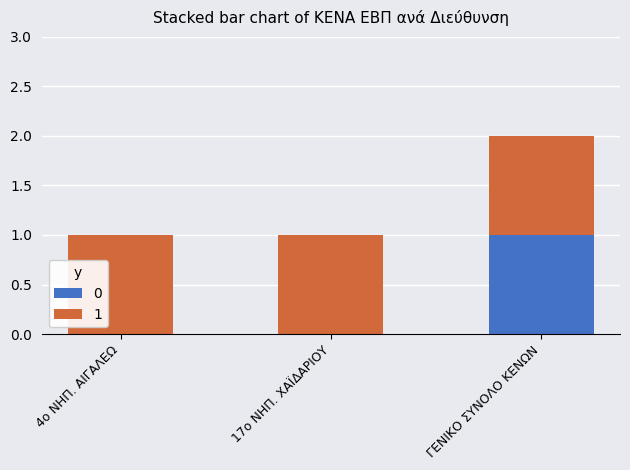

Which category has the highest value in the 0 series?

ΓΕΝΙΚΟ ΣΥΝΟΛΟ ΚΕΝΩΝ